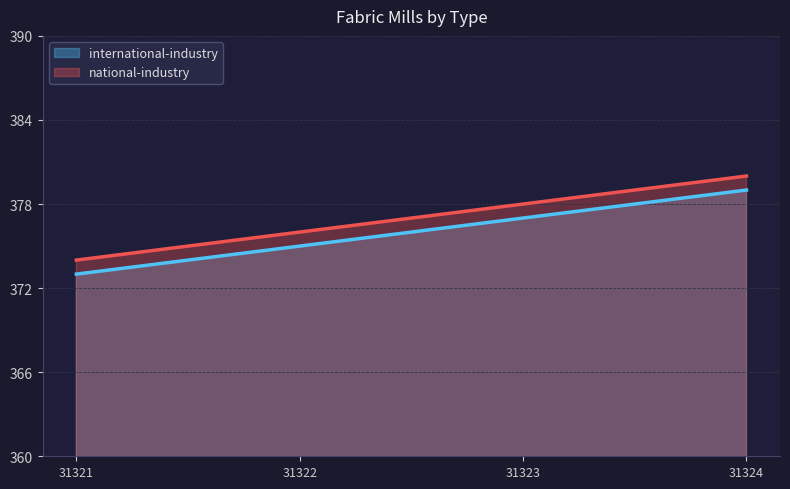

What is the smallest value displayed?

373